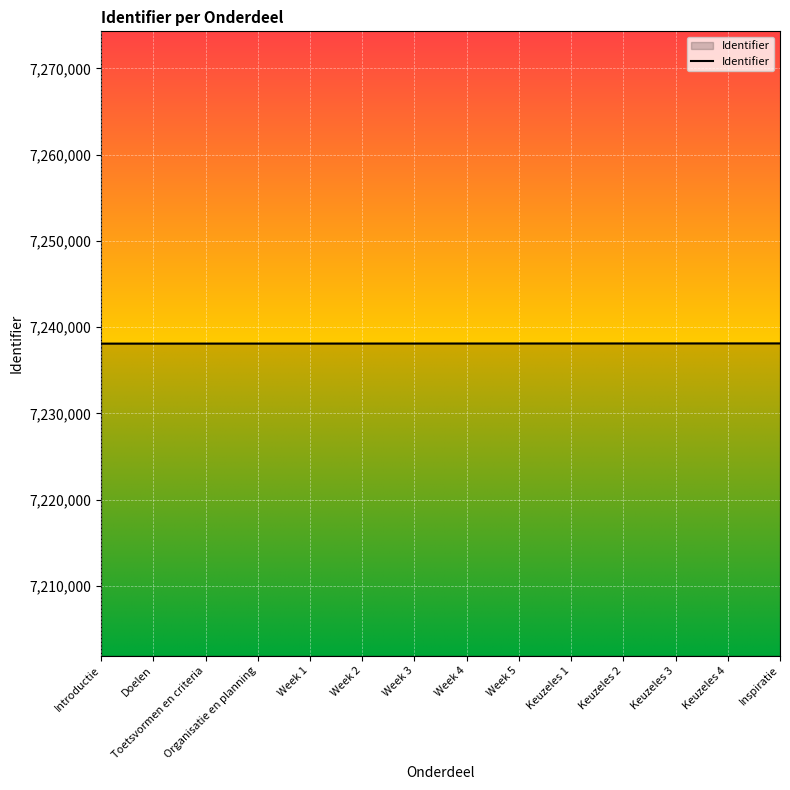

What is the difference between the second highest and second lowest values?

21